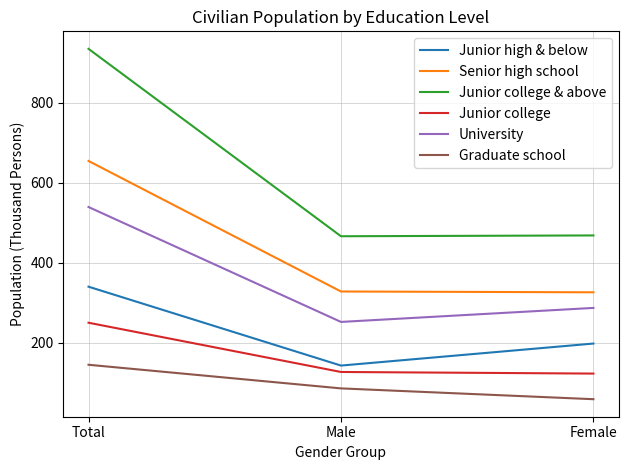

The Graduate school series shows 21 at Female. True or false?

False